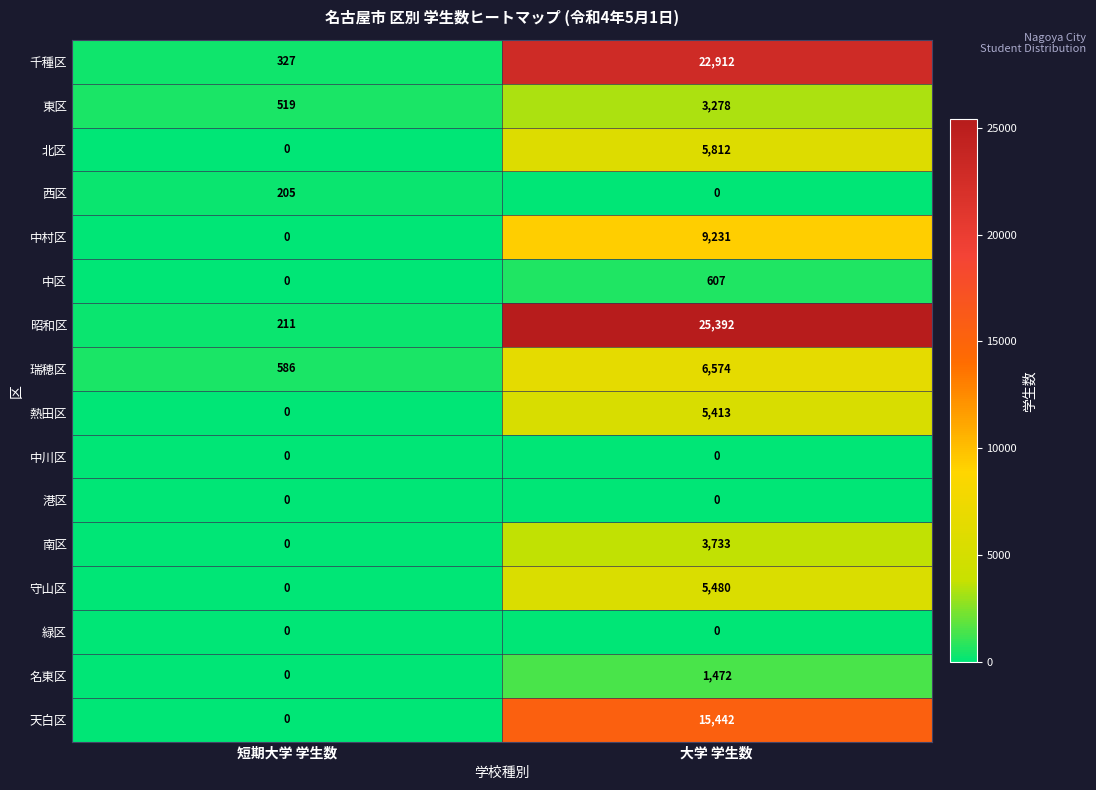

List the labels in order of 南区 value, largest first.

大学 学生数, 短期大学 学生数